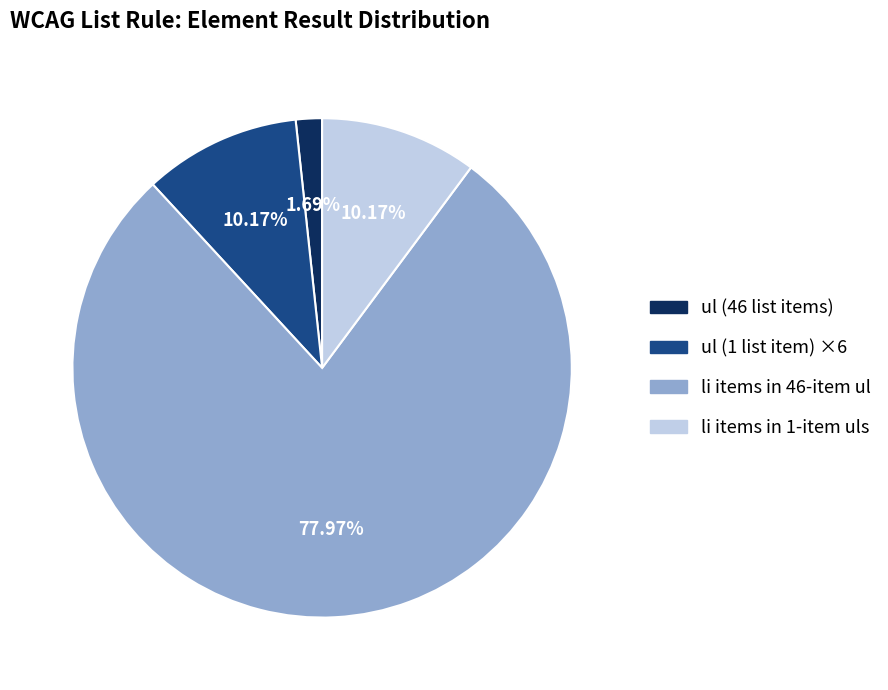

Is there any slice that represents more than half of the pie?

Yes